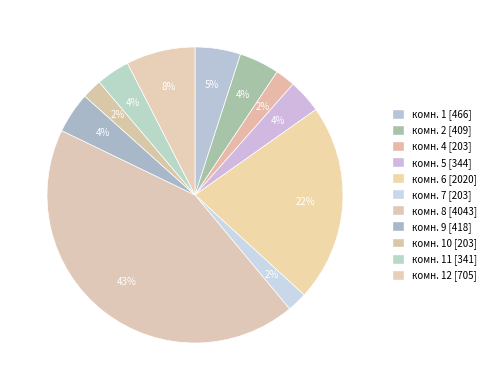

Count the number of slices in the pie.

11